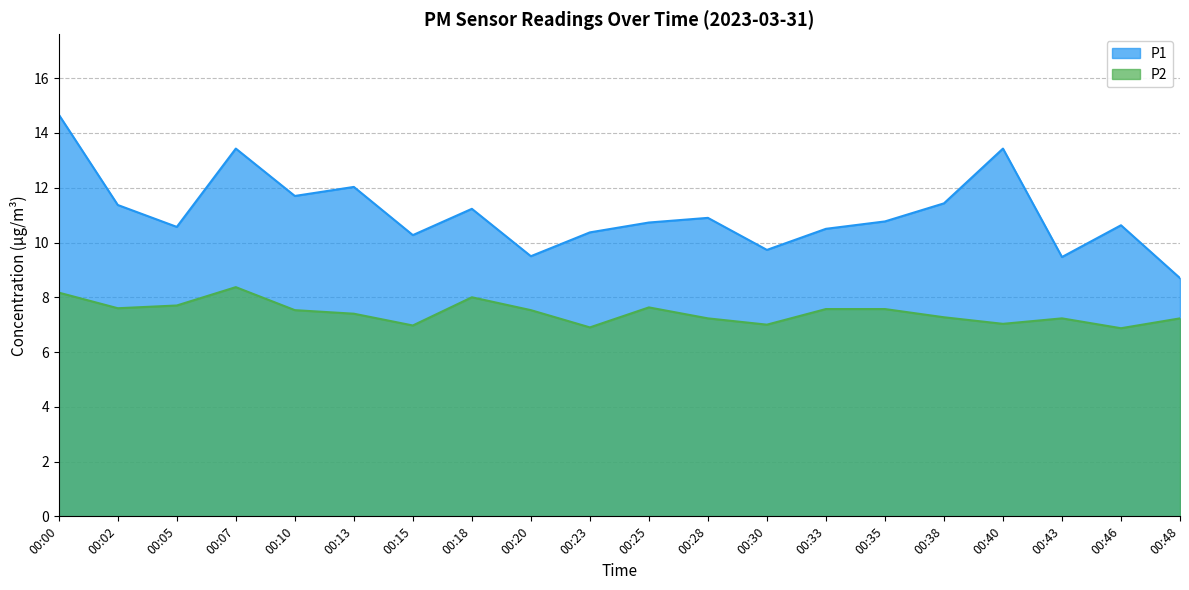

Reading left to right, extract all data points from this chart.

P1: 00:00=14.7	00:02=11.4	00:05=10.6	00:07=13.4	00:10=11.7	00:13=12.0	00:15=10.3	00:18=11.2	00:20=9.5	00:23=10.4	00:25=10.7	00:28=10.9	00:30=9.7	00:33=10.5	00:35=10.8	00:38=11.4	00:40=13.4	00:43=9.5	00:46=10.6	00:48=8.7
P2: 00:00=8.2	00:02=7.6	00:05=7.7	00:07=8.4	00:10=7.5	00:13=7.4	00:15=7.0	00:18=8.0	00:20=7.5	00:23=6.9	00:25=7.6	00:28=7.2	00:30=7.0	00:33=7.6	00:35=7.6	00:38=7.3	00:40=7.0	00:43=7.2	00:46=6.9	00:48=7.2